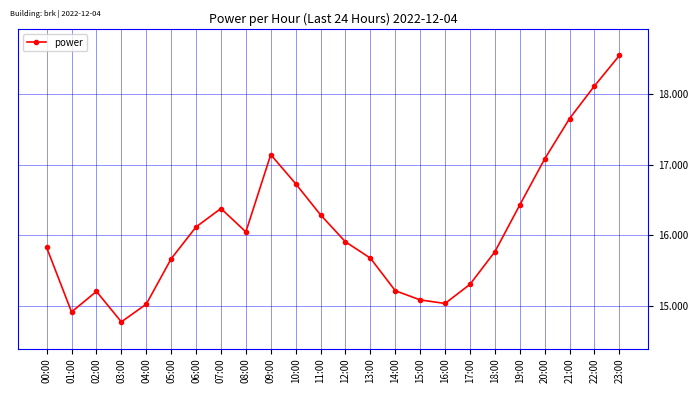

How many lines are shown in the chart?

1